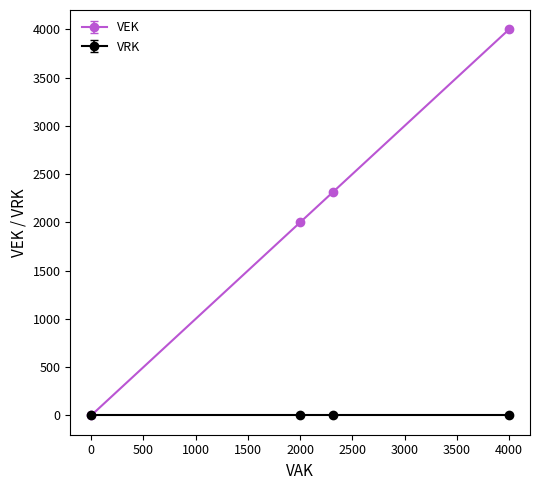

At how many categories does at least one series exceed 861?

3